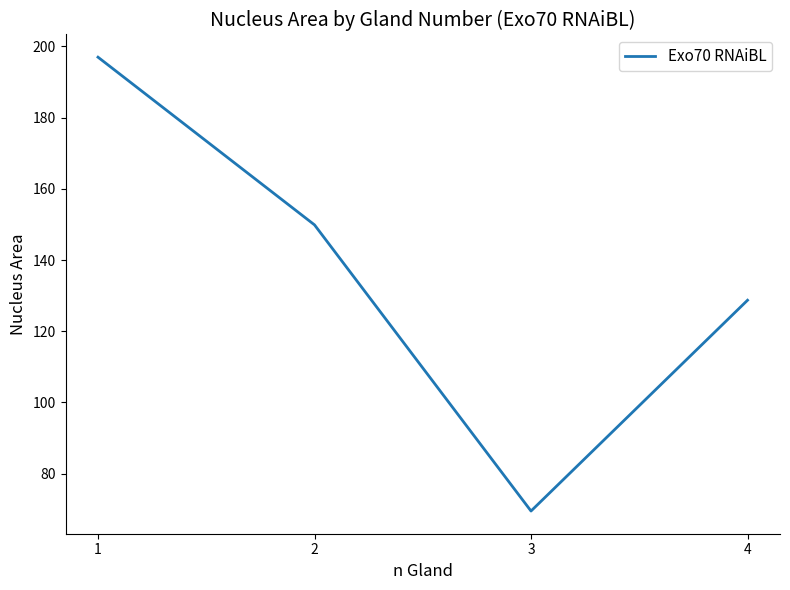

Rank the categories by value from lowest to highest.

3, 4, 2, 1